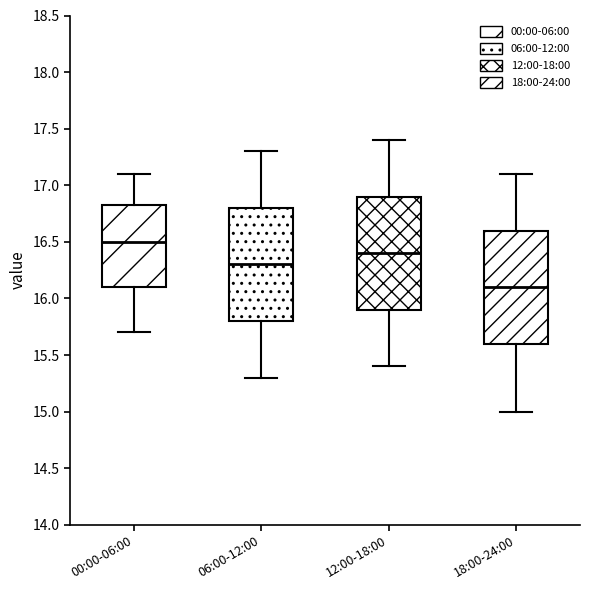

Where is the lower edge of the box for 12:00-18:00 on the y-axis? The values are not printed on the chart, so give them approximately, as read against the axis.

15.90